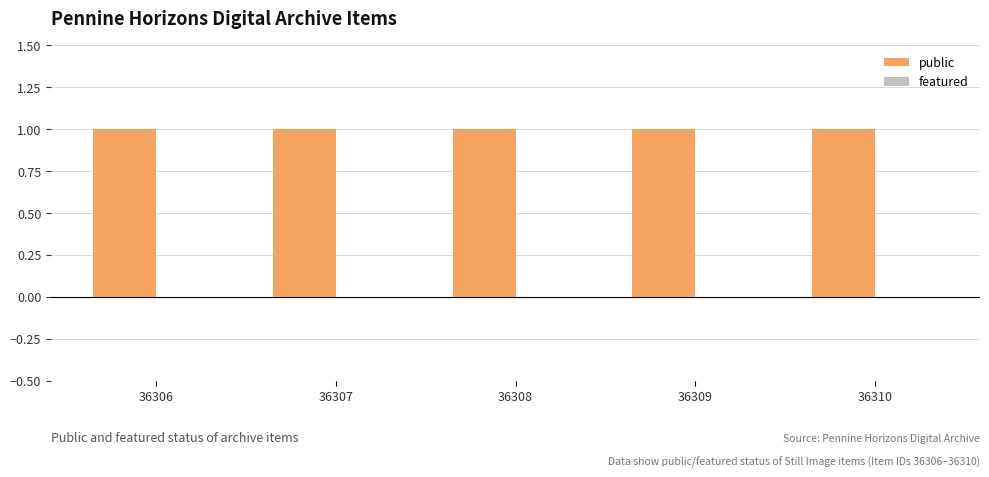

Which series has the largest range (max minus min)?

public